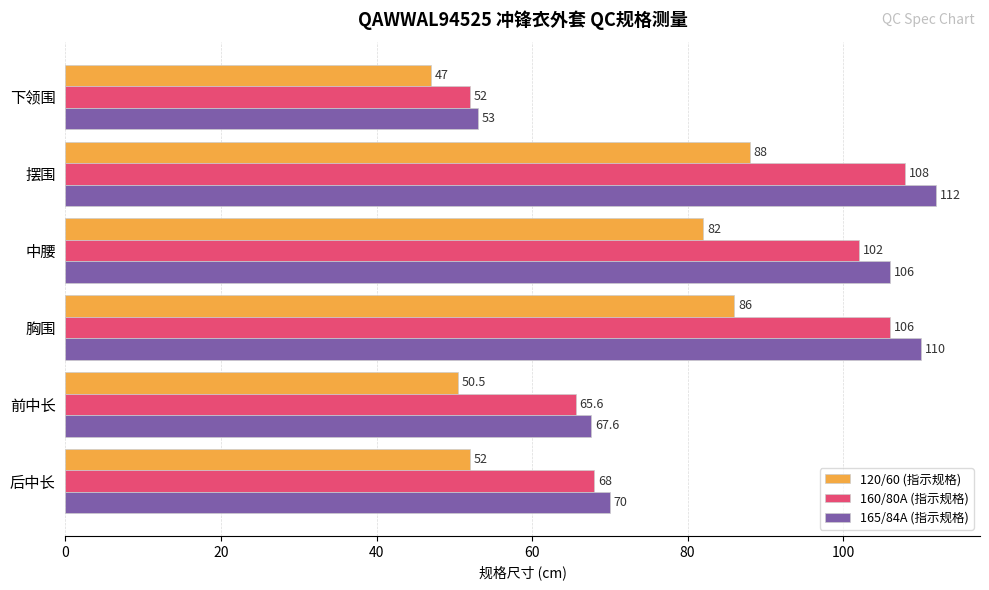

What is the average value of the 160/80A (指示规格) series?

83.6